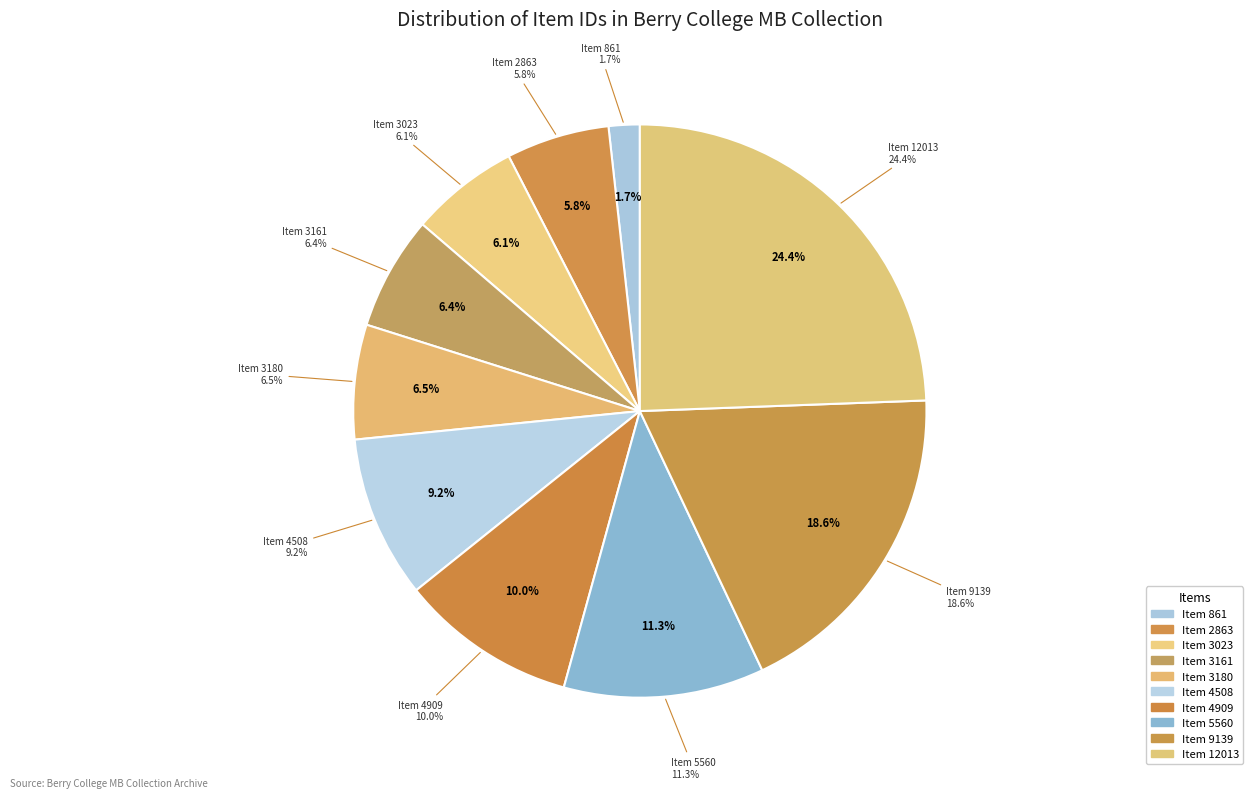

Does Item 9139 represent more than half of the total?

No